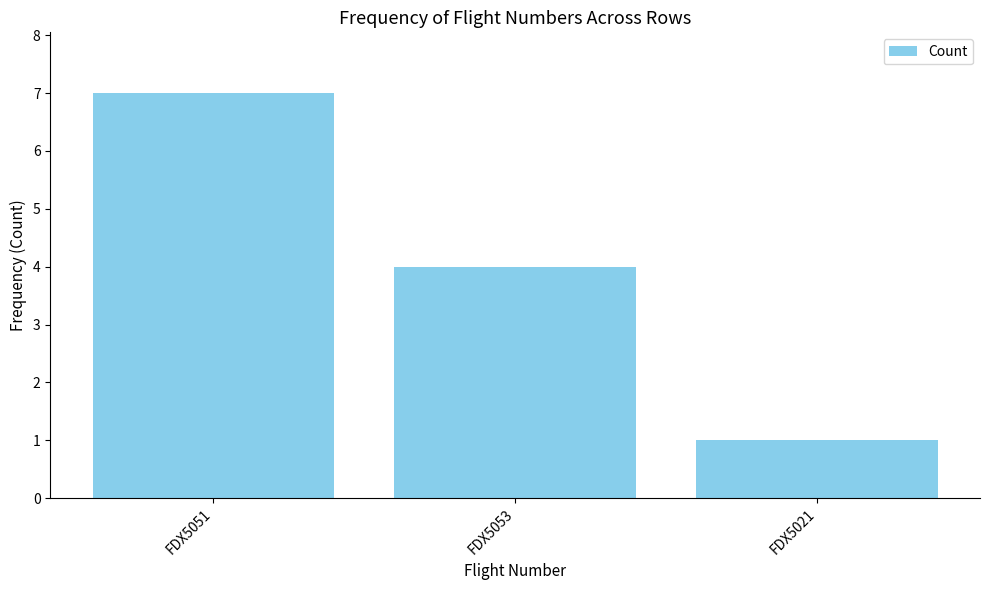

What is the label of the 1st bar from the right?

FDX5021